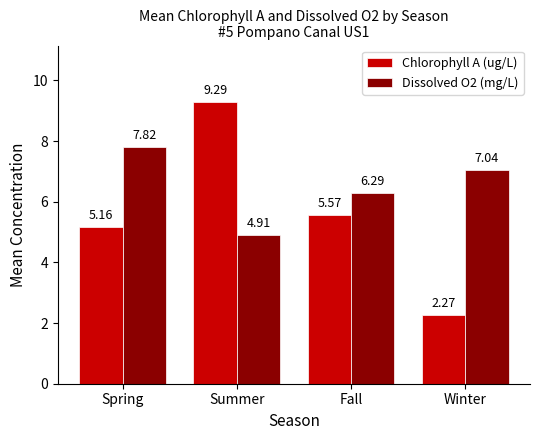

What are all the series names shown in the legend?

Chlorophyll A (ug/L), Dissolved O2 (mg/L)